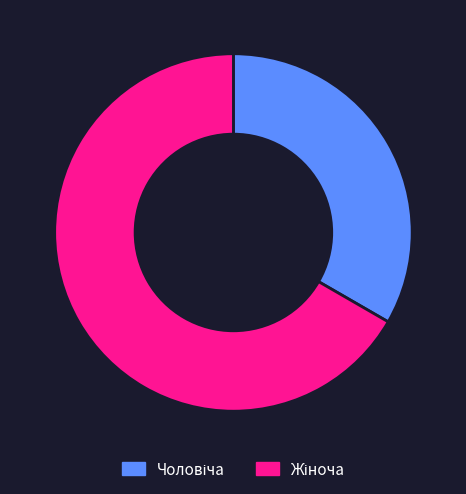

Is there any slice that represents more than half of the pie?

Yes